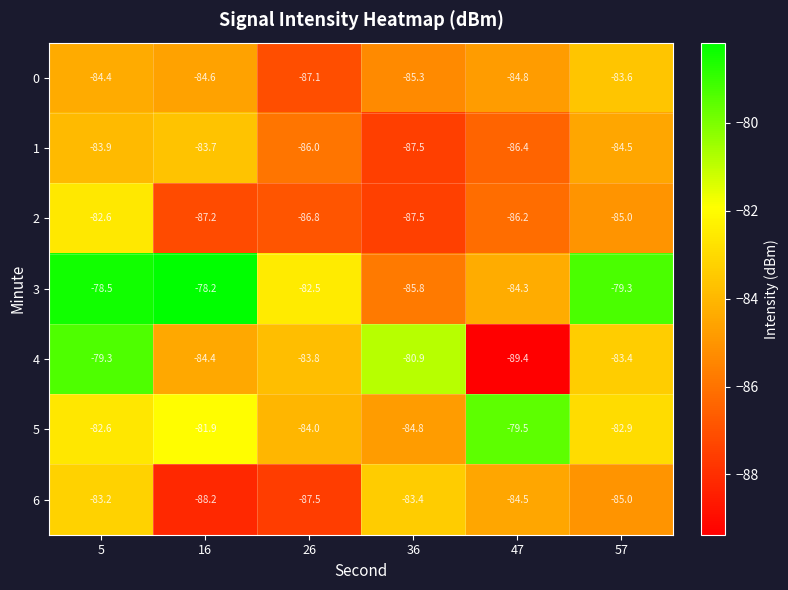

True or false: 4 has a value of -18.4 at 16.

False